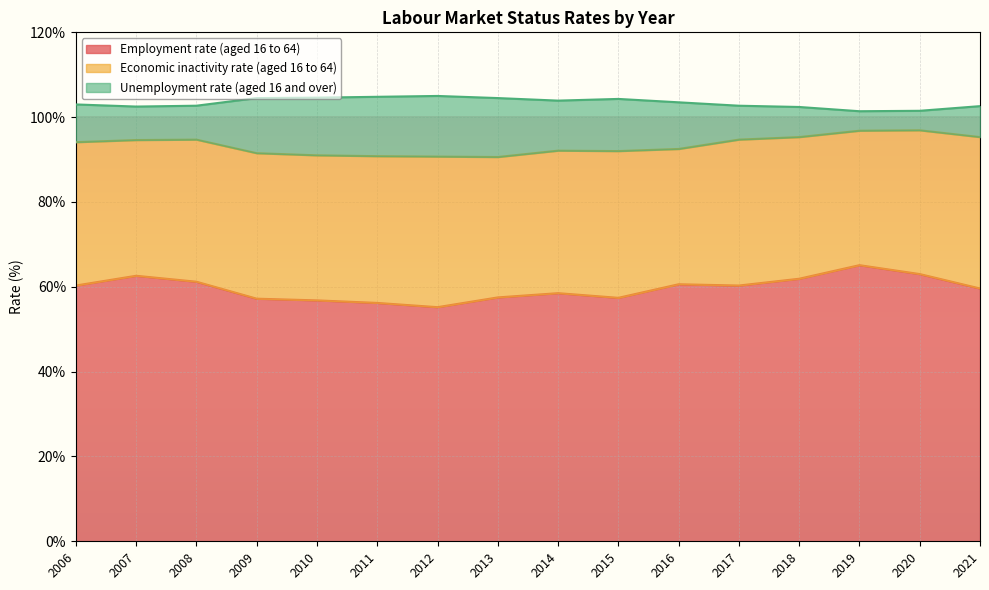

At which category does Unemployment rate (aged 16 and over) reach its first local peak?

2008